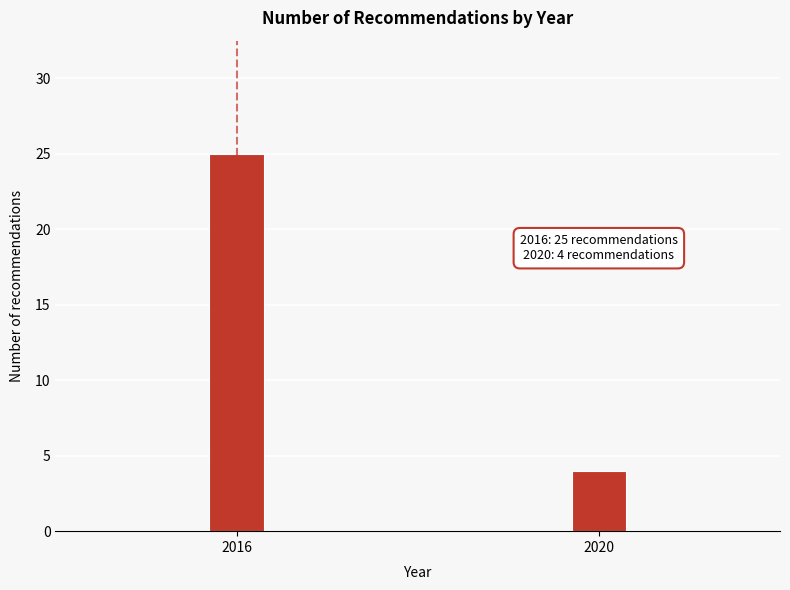

Reading right to left, extract all data points from this chart.

2020=4	2016=25